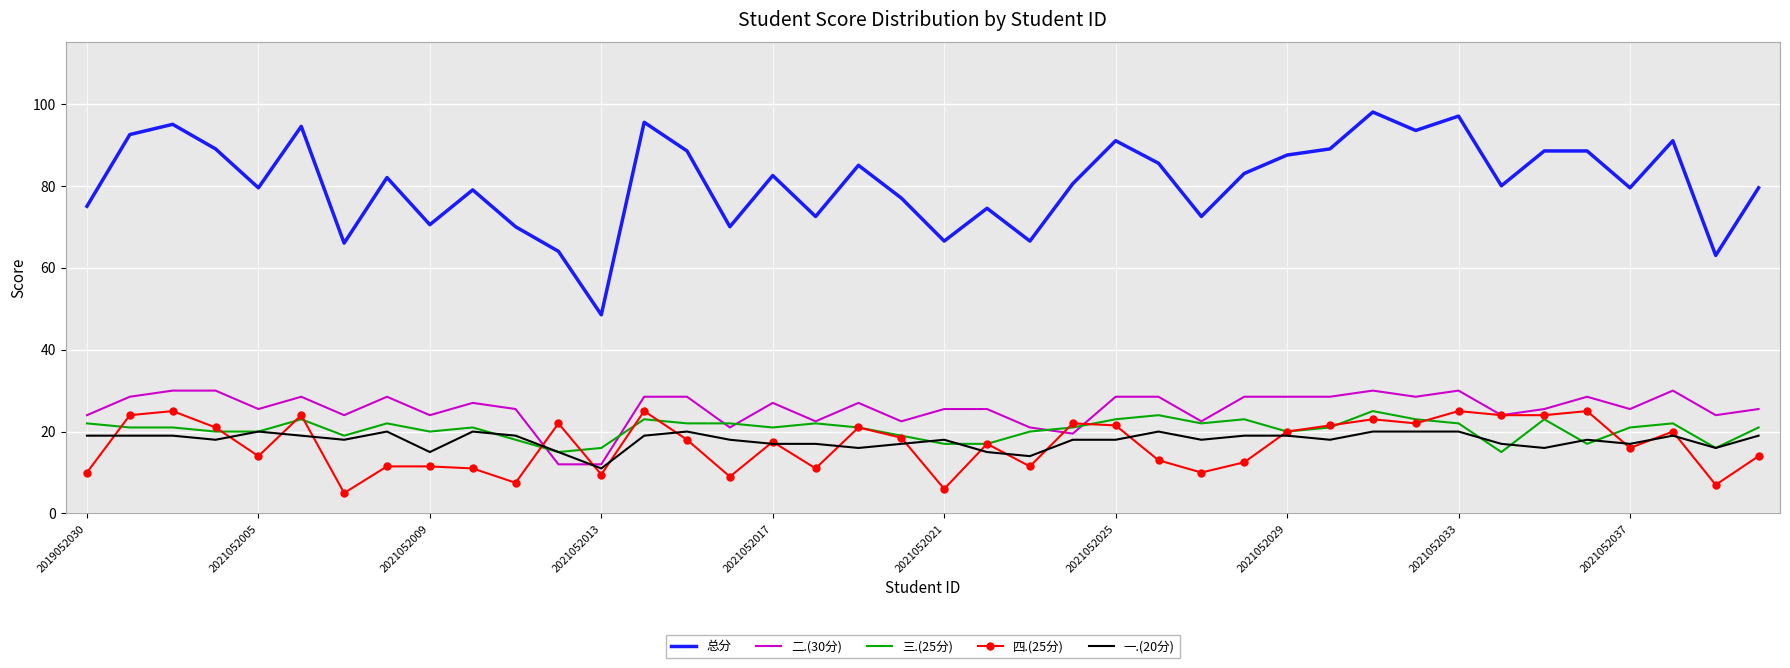

Which series has the largest total across all categories?

总分